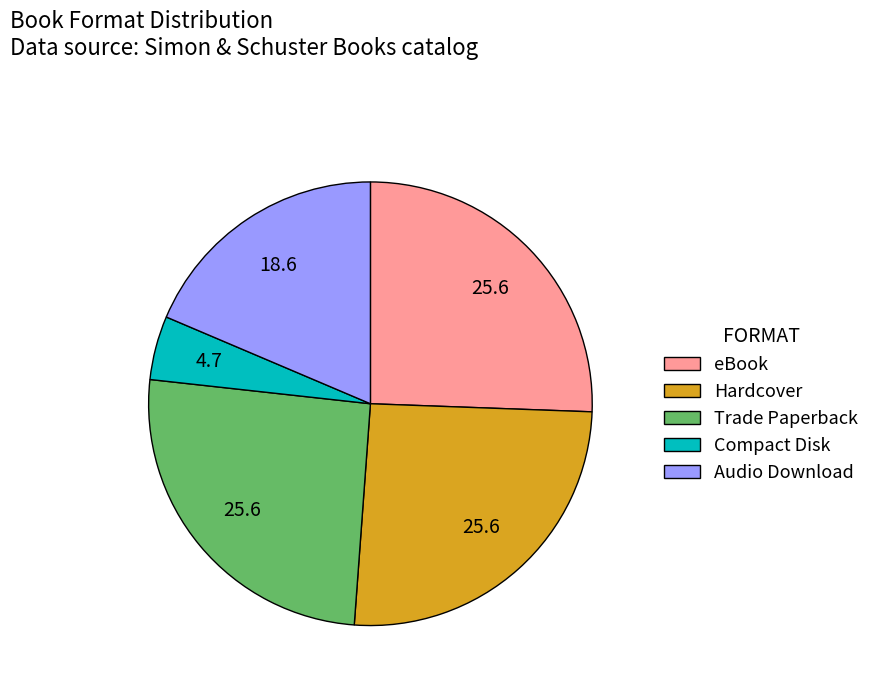

What is the ratio of the value at eBook to the value at Hardcover?

1.0